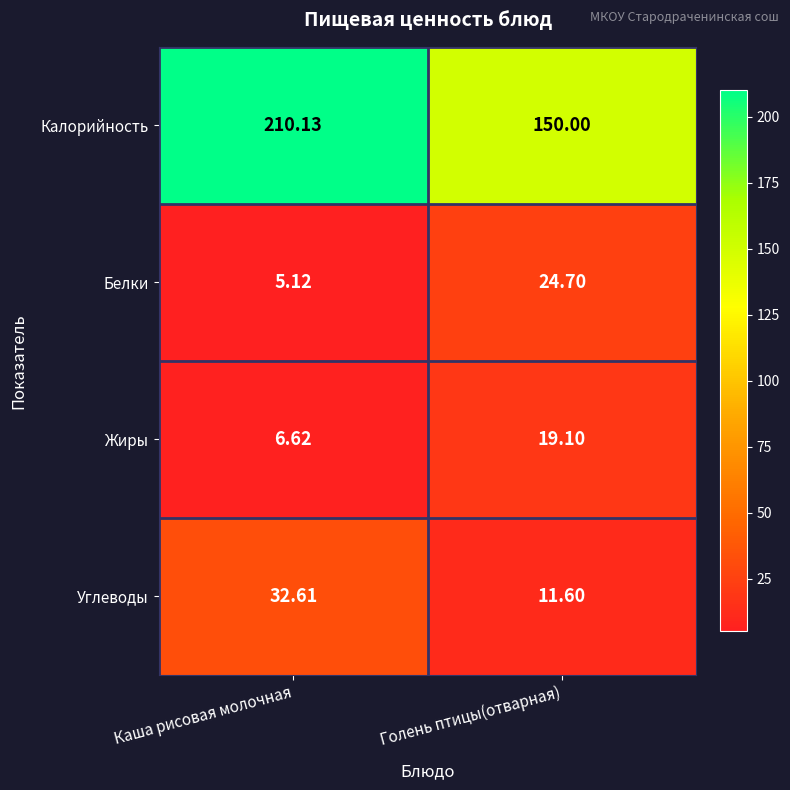

What is the spread (max minus min) of values at Голень птицы(отварная)?

138.4